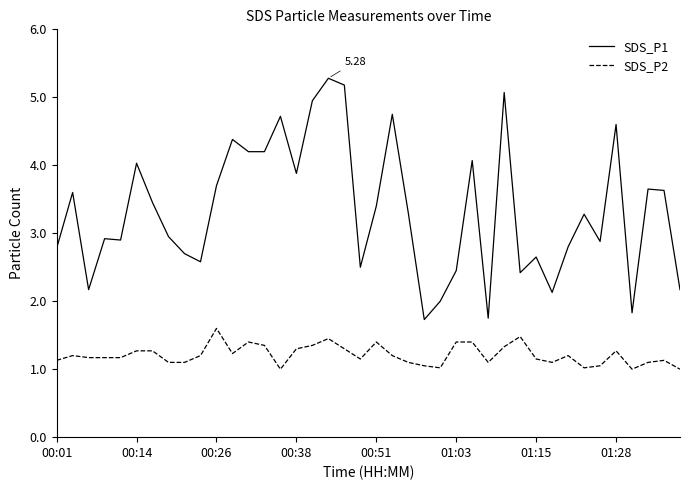

True or false: SDS_P1 and SDS_P2 intersect in this chart.

False